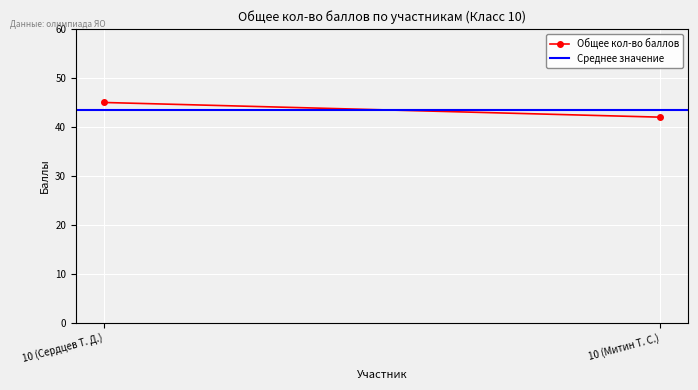

What are all the series names shown in the legend?

Общее кол-во баллов, Среднее значение